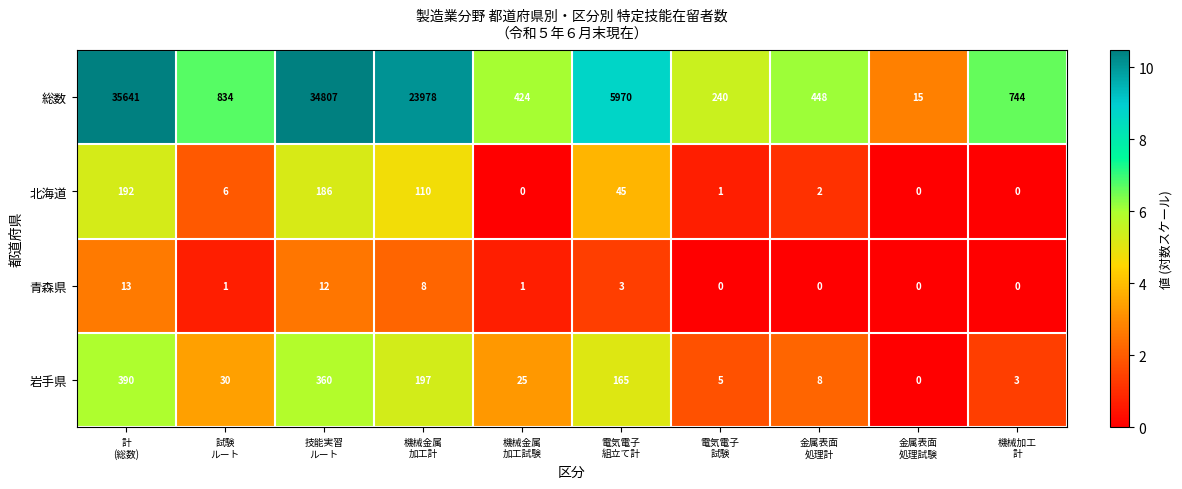

Which series has the largest total across all categories?

総数